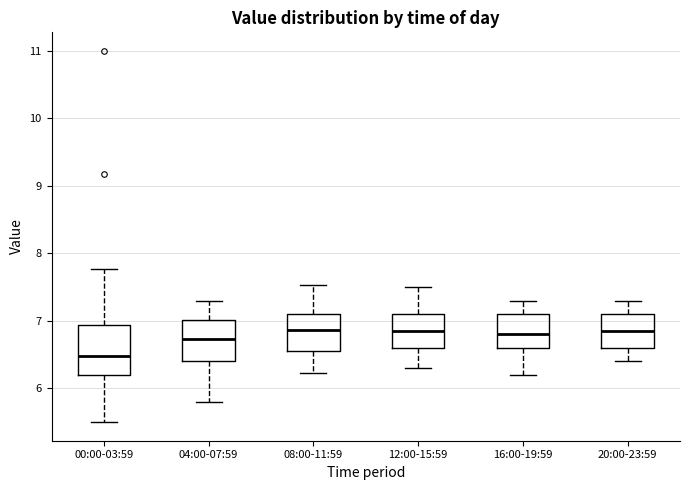

Reading left to right, read every box against the y-axis: the position of its median line, the range the box covers, and the ends of its whiskers. The values are not printed on the chart, so give them approximately, as read against the axis.

00:00-03:59: median 6.5, box 6.2 to 6.9, whiskers 5.5 to 7.8
04:00-07:59: median 6.7, box 6.4 to 7.0, whiskers 5.8 to 7.3
08:00-11:59: median 6.9, box 6.6 to 7.1, whiskers 6.2 to 7.5
12:00-15:59: median 6.9, box 6.6 to 7.1, whiskers 6.3 to 7.5
16:00-19:59: median 6.8, box 6.6 to 7.1, whiskers 6.2 to 7.3
20:00-23:59: median 6.9, box 6.6 to 7.1, whiskers 6.4 to 7.3